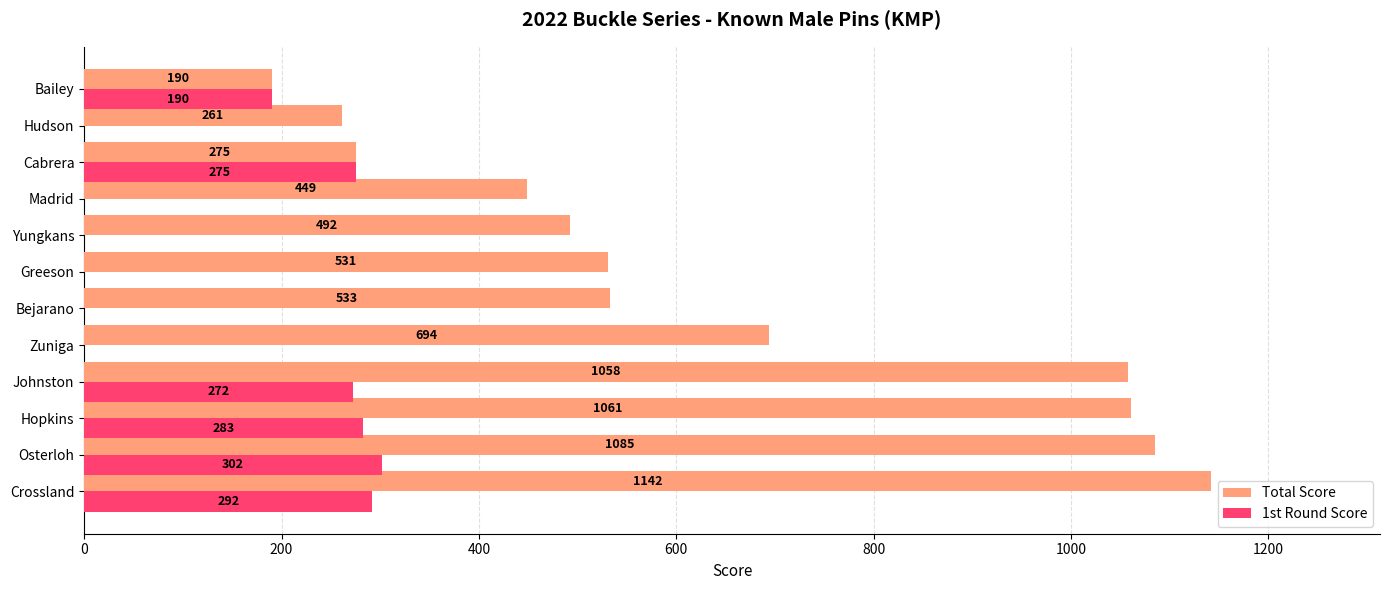

What are all the series names shown in the legend?

Total Score, 1st Round Score